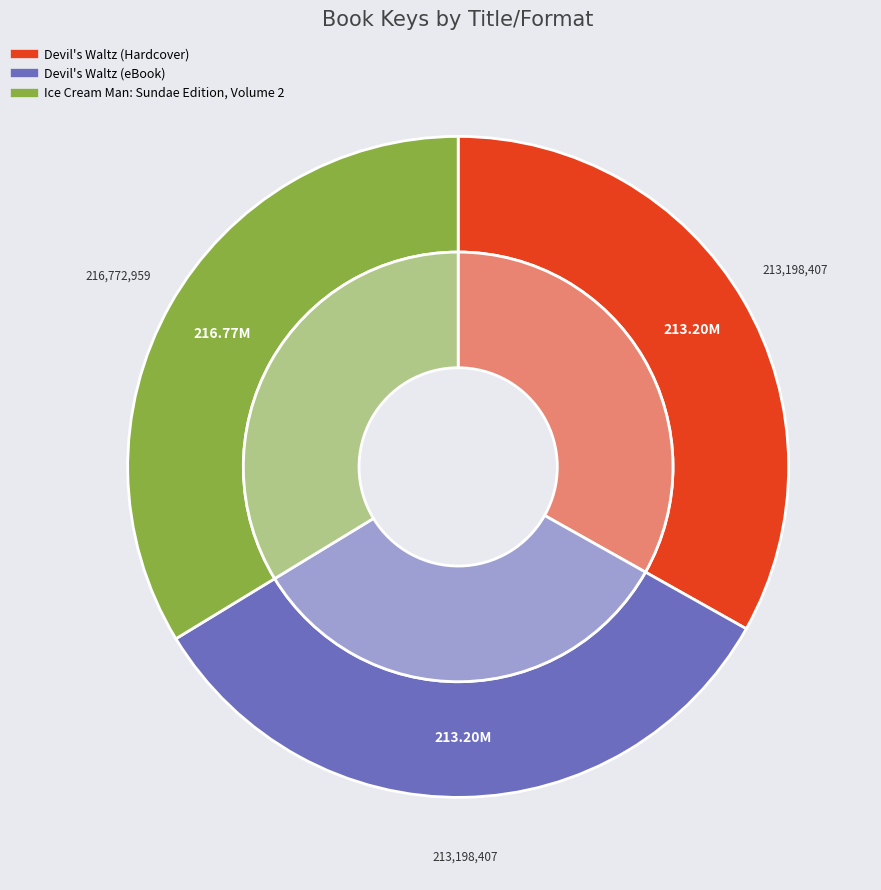

Combined, what portion of the pie is Devil's Waltz (eBook) and Devil's Waltz (Hardcover)?

66.3%